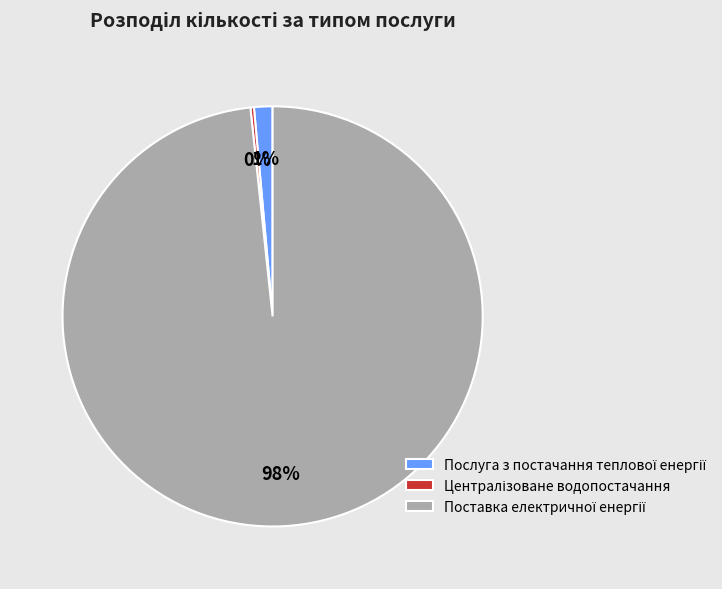

To the nearest percent, what is the average slice percentage?

33%